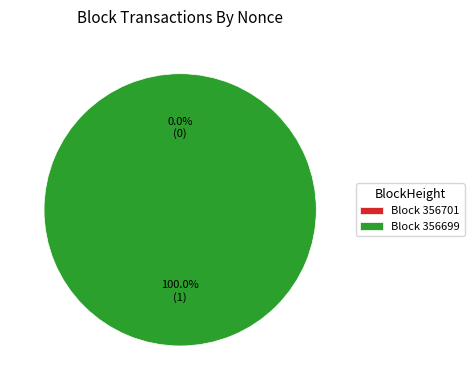

To the nearest percent, what is the difference between the 356701 and 356699 slice percentages?

100%